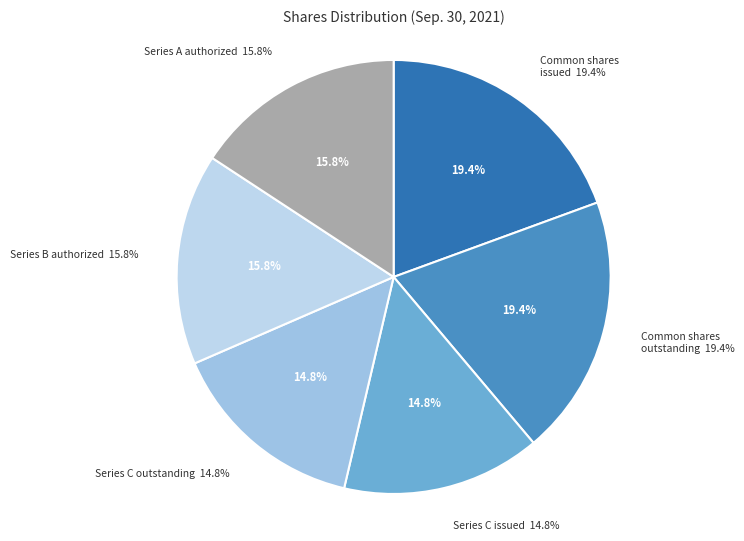

What is the largest slice in the pie chart?

Common stock, shares issued